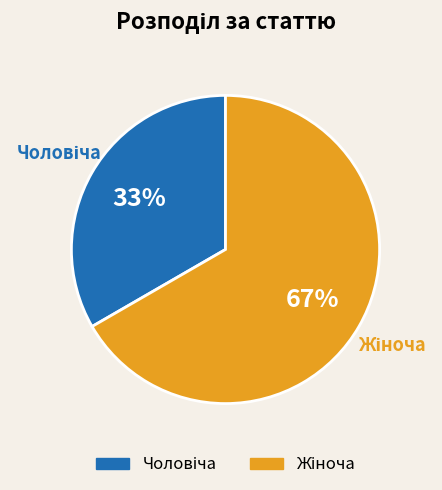

To the nearest percent, what is the average slice percentage?

50%